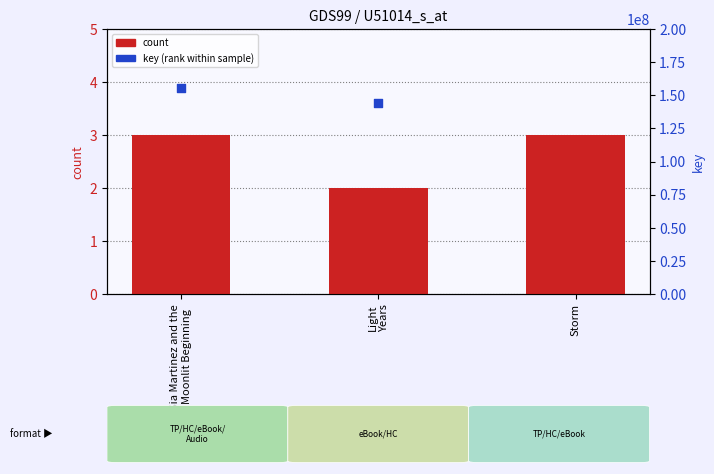

What is the total value across all series at Sia Martinez and the
Moonlit Beginning?

155806783